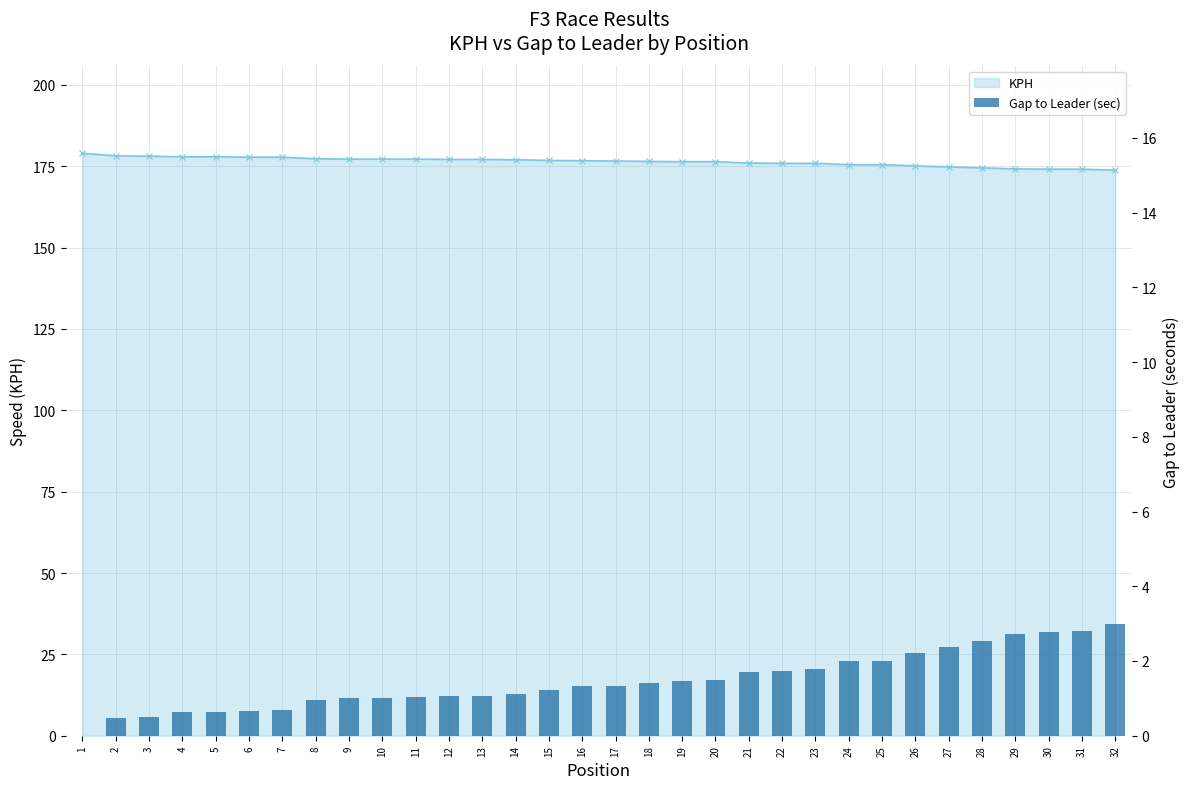

Is it true that the value at 24 is 2.0?

True